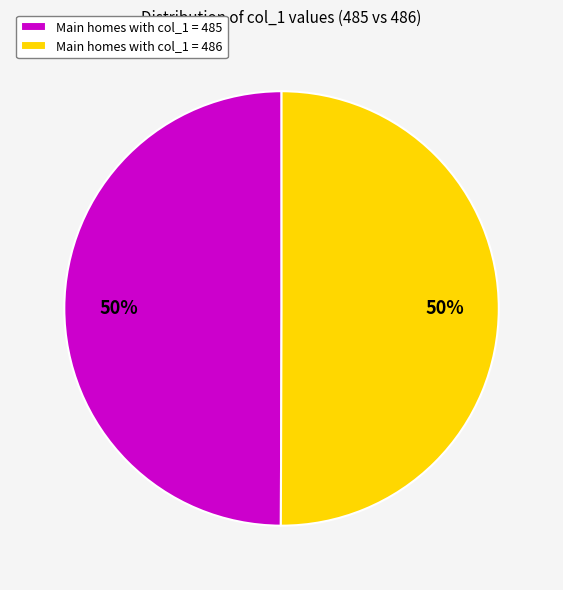

Is the sum of Main homes with col_1 = 485 and Main homes with col_1 = 486 greater than half?

Yes